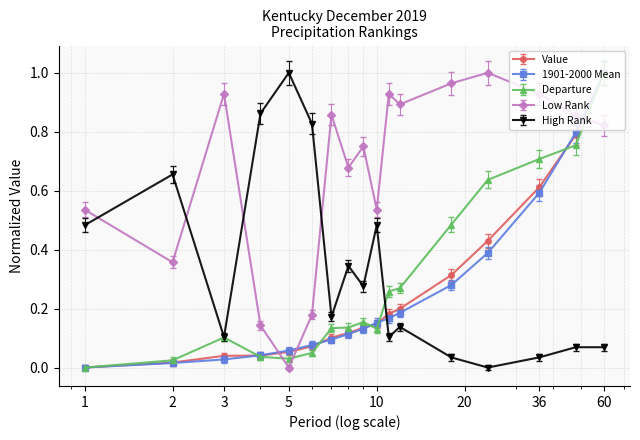

How many positive values does the 1901-2000 Mean series have?

16